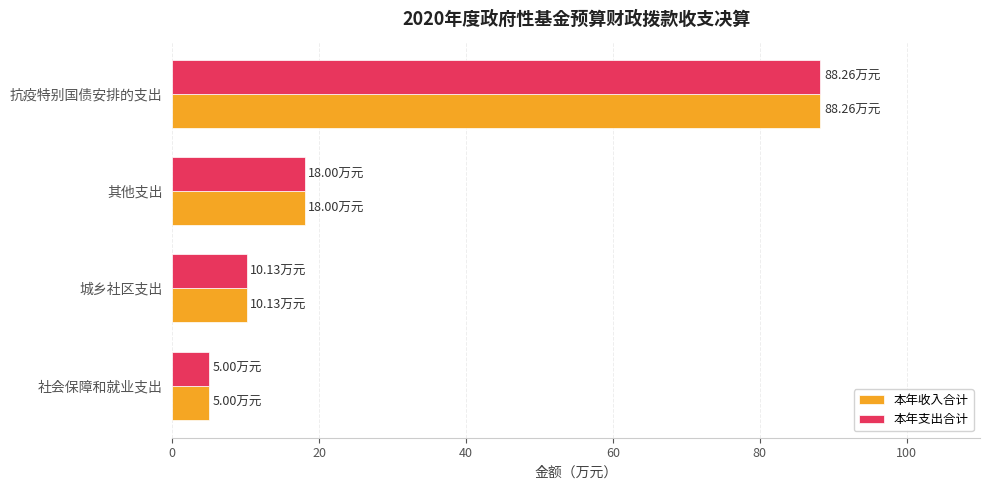

What is the difference between the maximum and minimum values in the 本年支出合计 series?

83.3